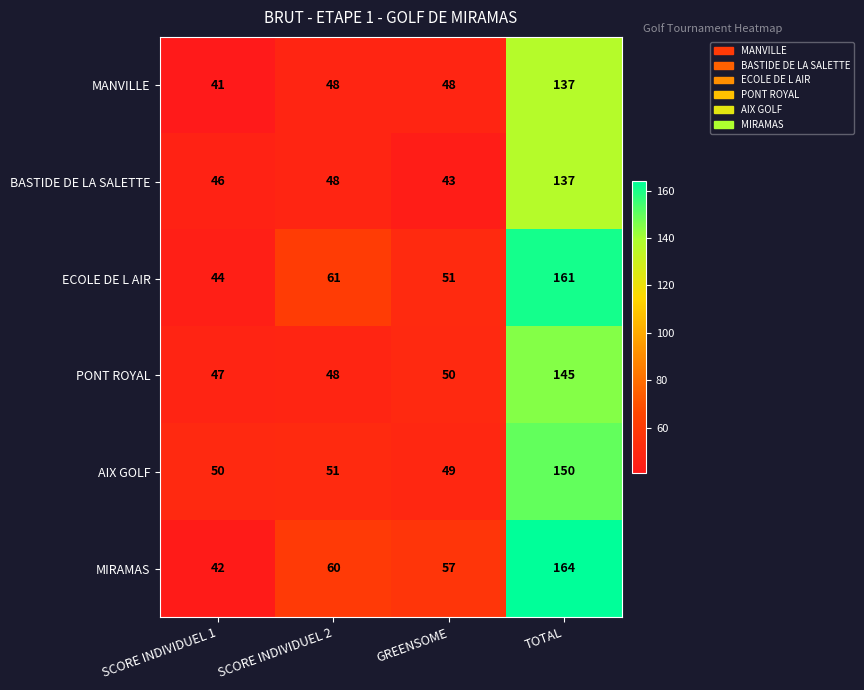

What value does the BASTIDE DE LA SALETTE series have at TOTAL?

137